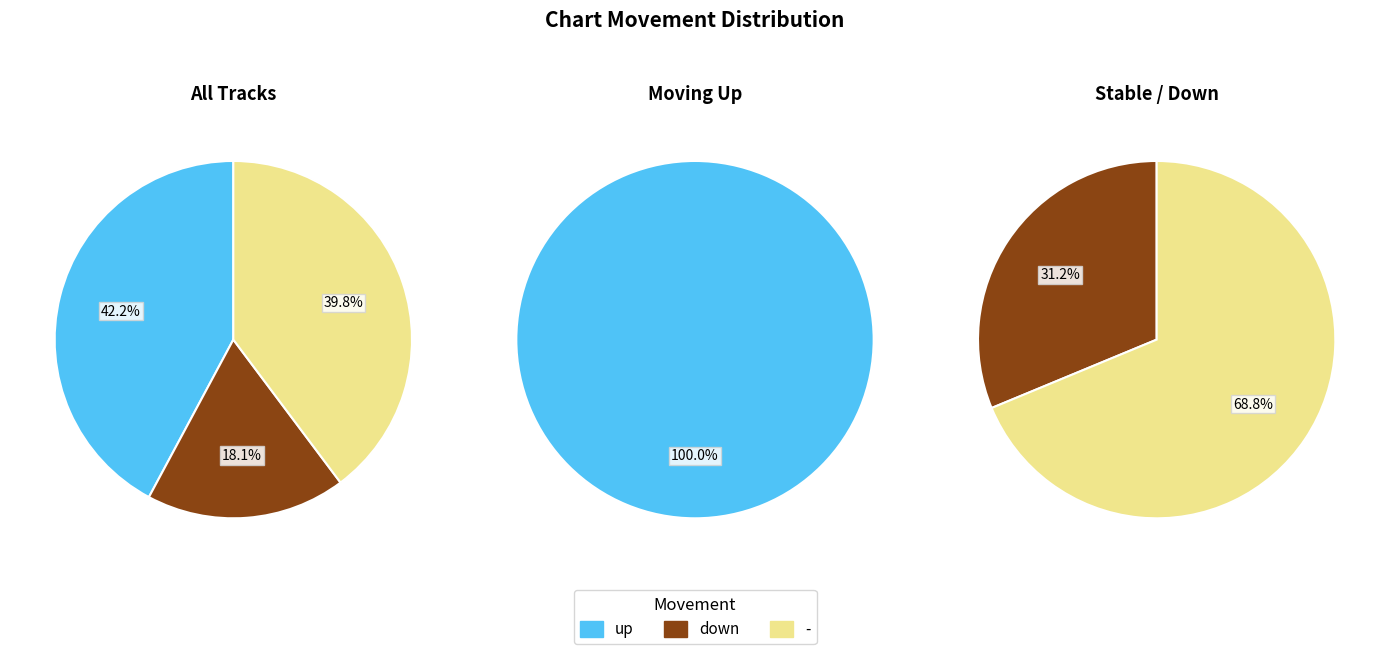

To the nearest percent, what percentage of the pie is -?

40%